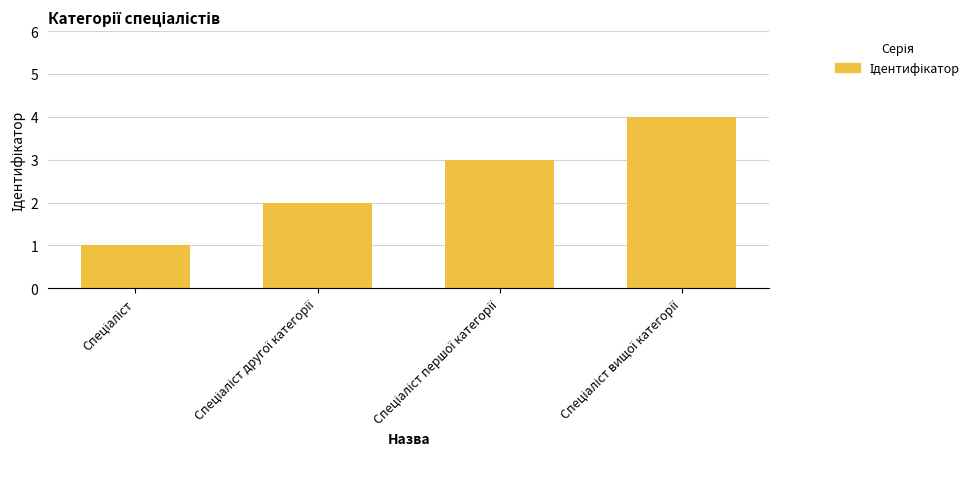

What is the greatest value displayed?

4